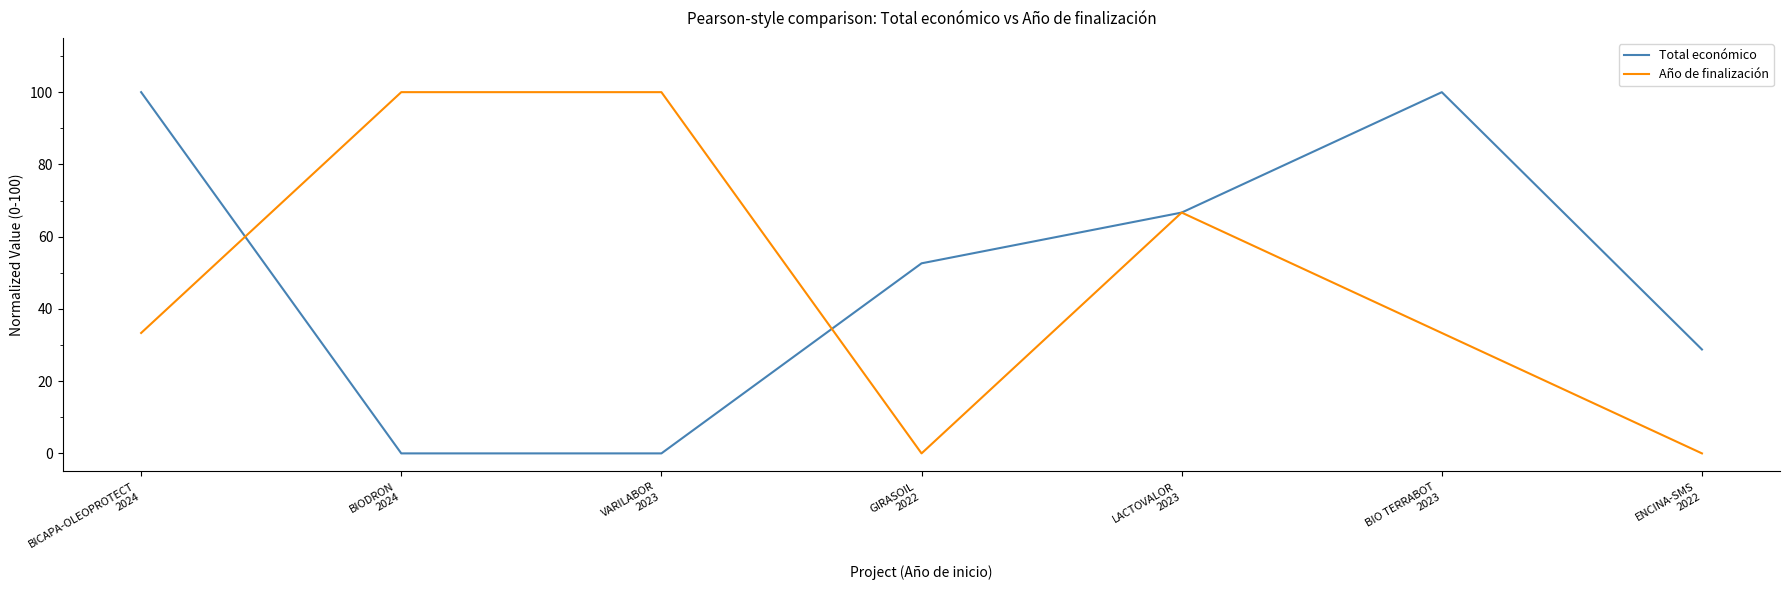

What are all the series names shown in the legend?

Total económico, Año de finalización